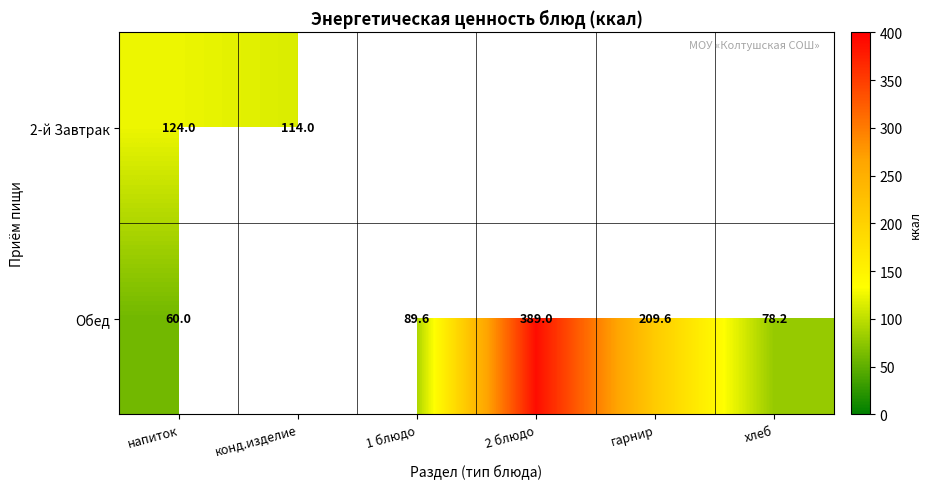

Is it true that Обед equals 389.0 at 2 блюдо?

True